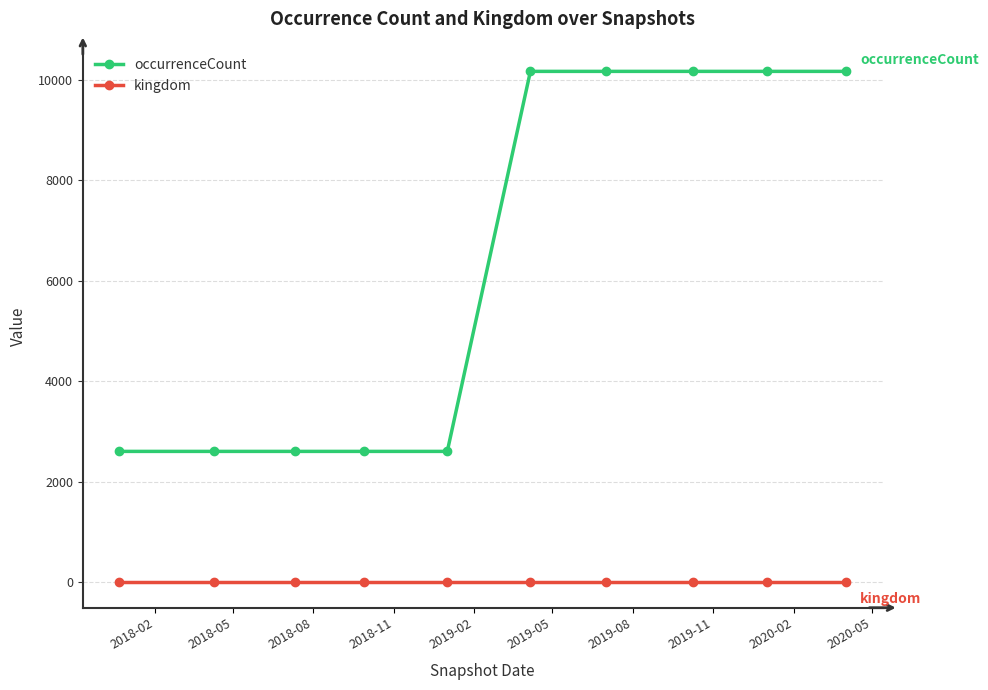

True or false: occurrenceCount and kingdom cross at least once.

False